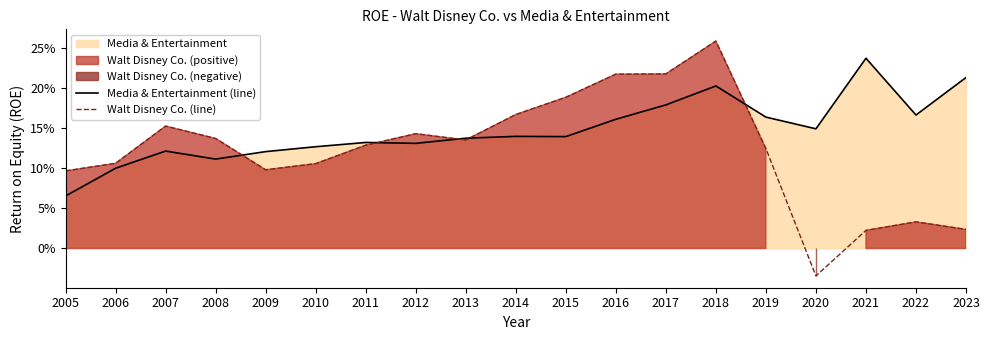

List the series in order of their peak value, highest first.

Walt Disney Co. (line), Media & Entertainment (line)